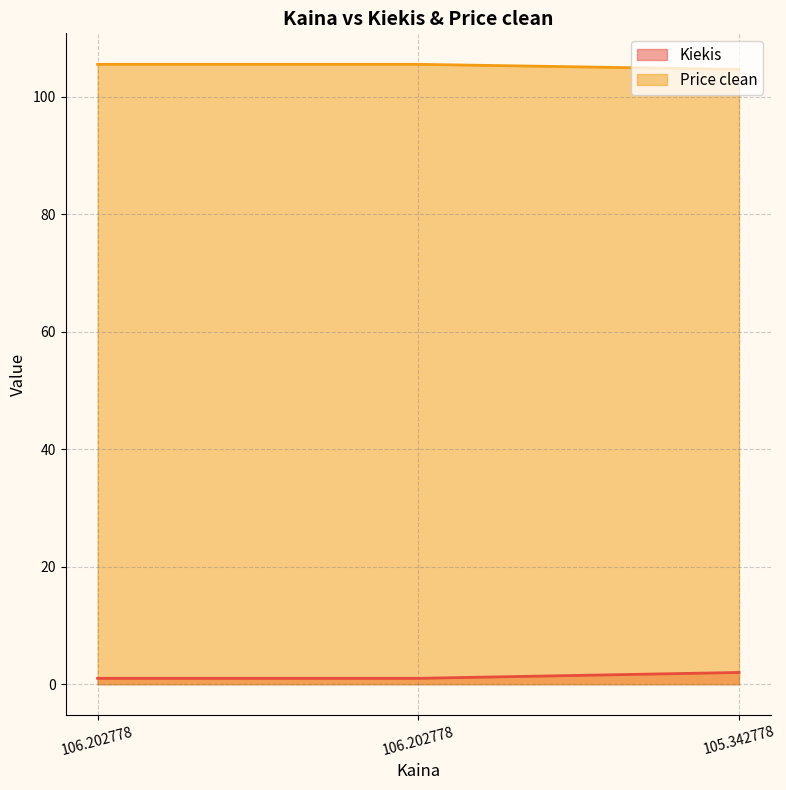

Which series has the largest total across all categories?

Price clean